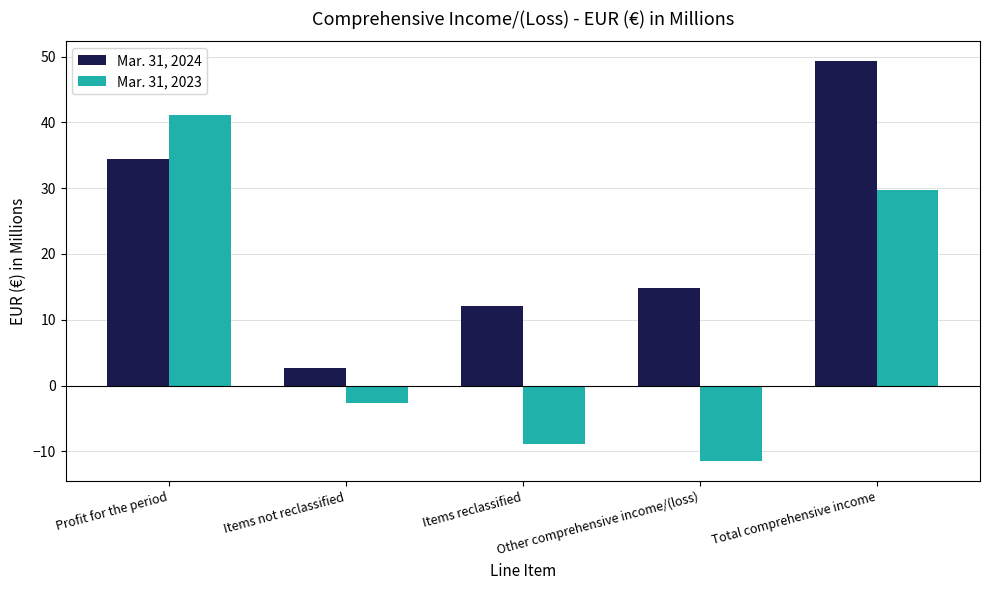

How many data points in Mar. 31, 2023 are less than -2?

3